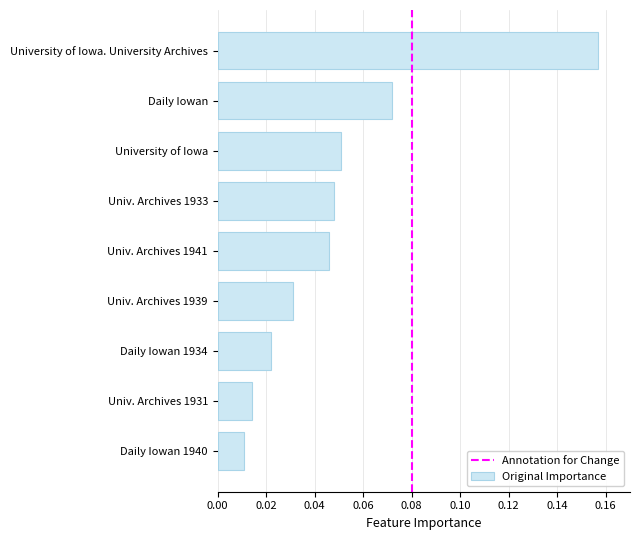

Which has a higher value, Daily Iowan 1934 or Daily Iowan?

Daily Iowan